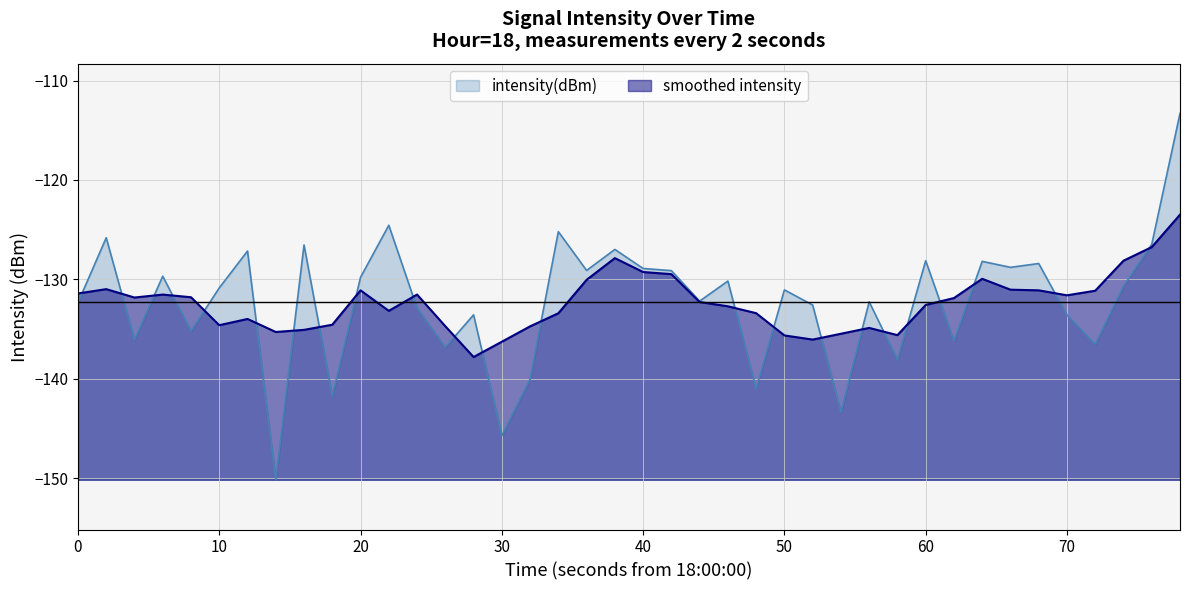

True or false: the data has more than 0 interior local peaks.

True